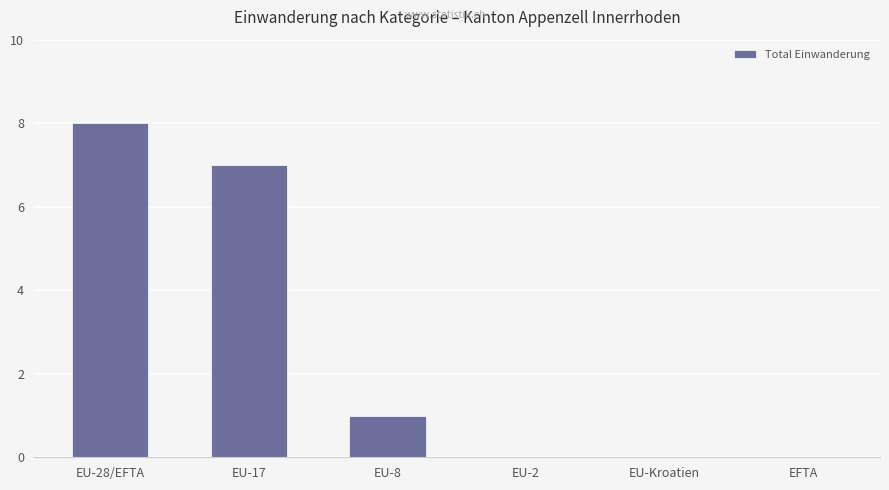

What is the sum of the values at EU-17 and EFTA?

7